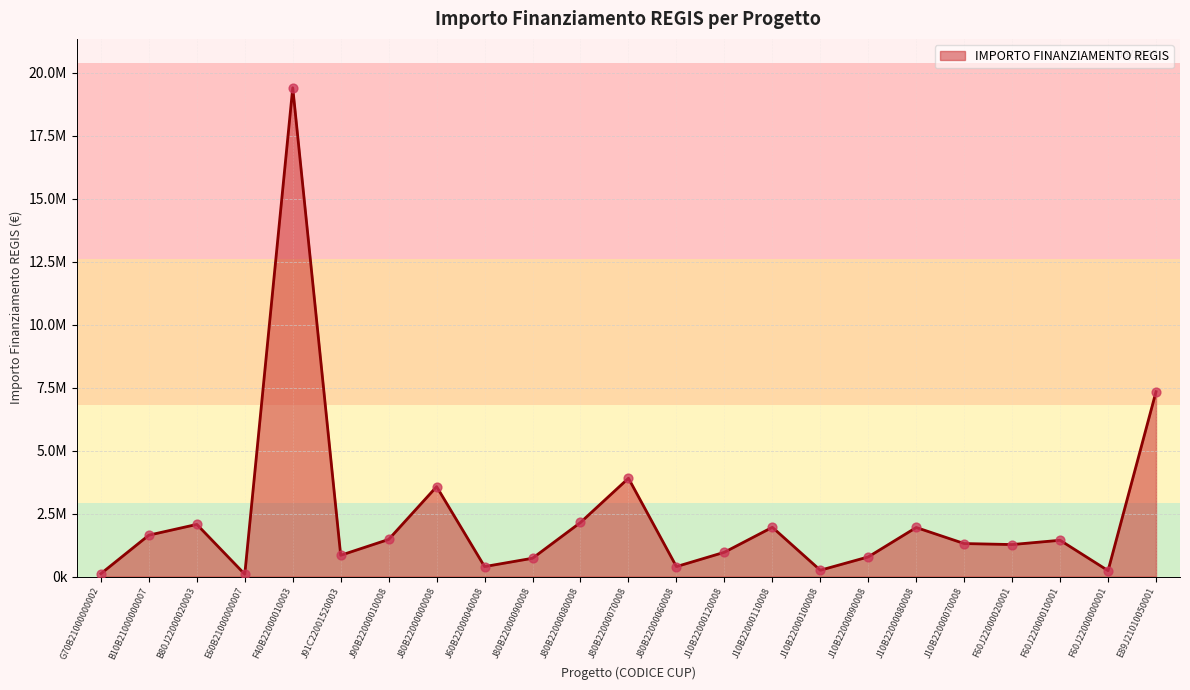

Does the chart have visible grid lines?

Yes